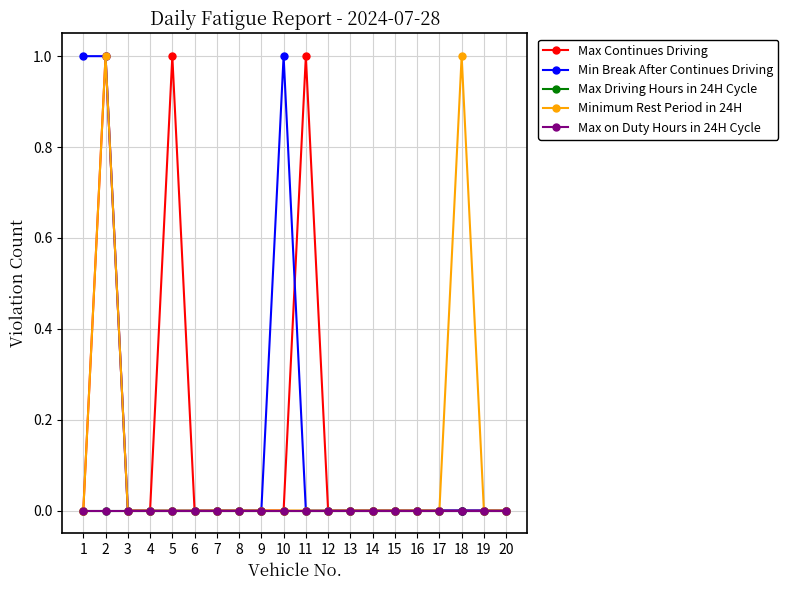

Reading left to right, transcribe all the data shown in this chart.

Max Continues Driving: 0	1	0	0	1	0	0	0	0	0	1	0	0	0	0	0	0	0	0	0
Min Break After Continues Driving: 1	1	0	0	0	0	0	0	0	1	0	0	0	0	0	0	0	0	0	0
Max Driving Hours in 24H Cycle: 0	0	0	0	0	0	0	0	0	0	0	0	0	0	0	0	0	0	0	0
Minimum Rest Period in 24H: 0	1	0	0	0	0	0	0	0	0	0	0	0	0	0	0	0	1	0	0
Max on Duty Hours in 24H Cycle: 0	0	0	0	0	0	0	0	0	0	0	0	0	0	0	0	0	0	0	0